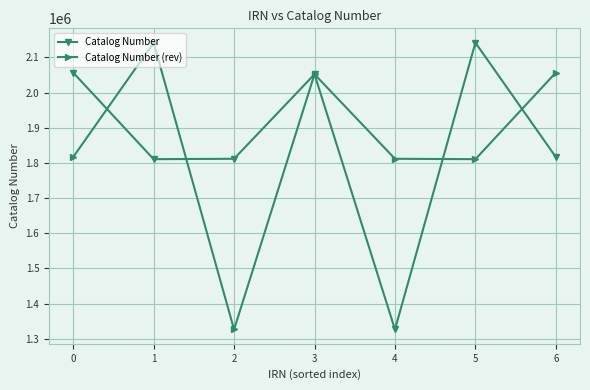

What is the difference between the maximum and minimum values in the Catalog Number (rev) series?

815266